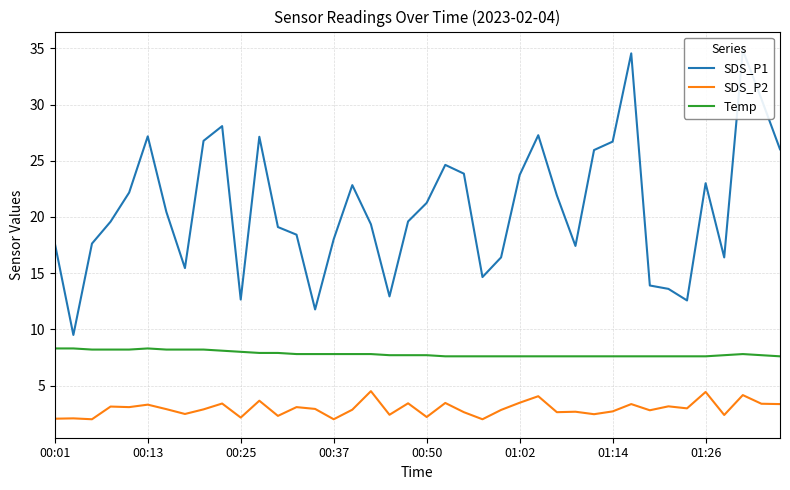

True or false: Temp and SDS_P2 cross at least once.

False